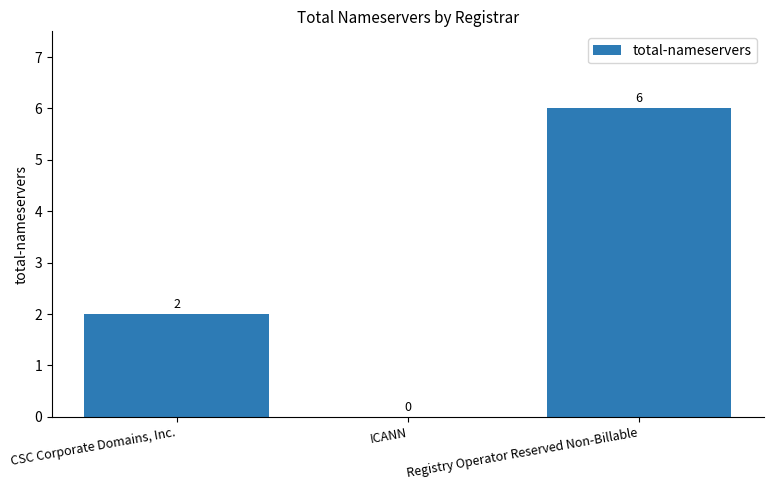

What is the change in value from ICANN to Registry Operator Reserved Non-Billable?

+6